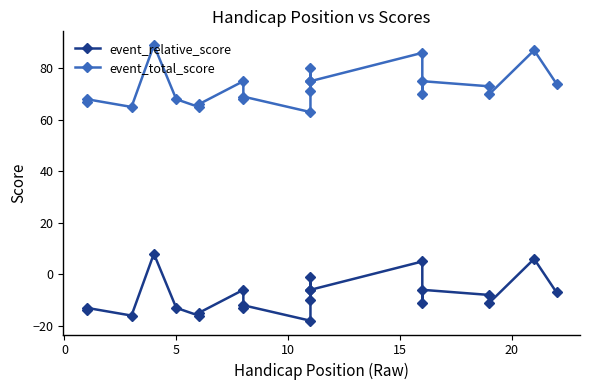

At 8, list the series in order from largest to smallest.

event_total_score, event_relative_score